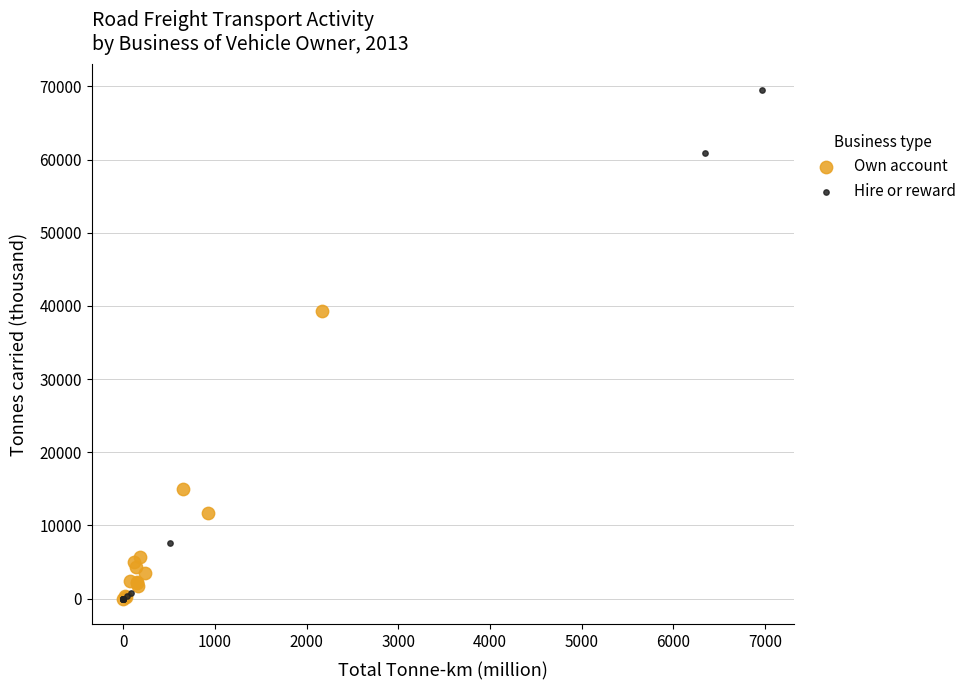

Which series has the largest Y range (max minus min)?

Hire or reward